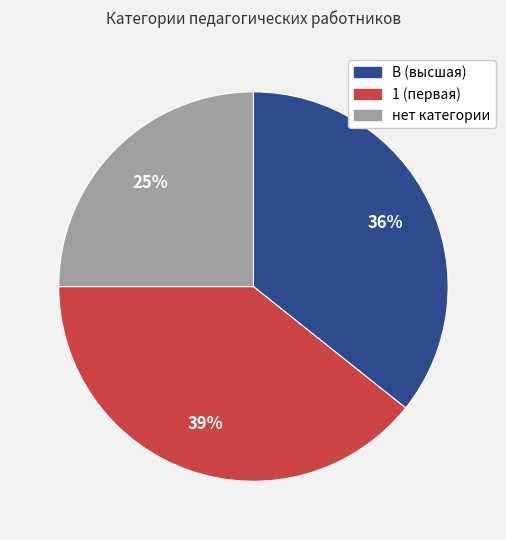

Which has a higher value, 1 (первая) or нет категории?

1 (первая)